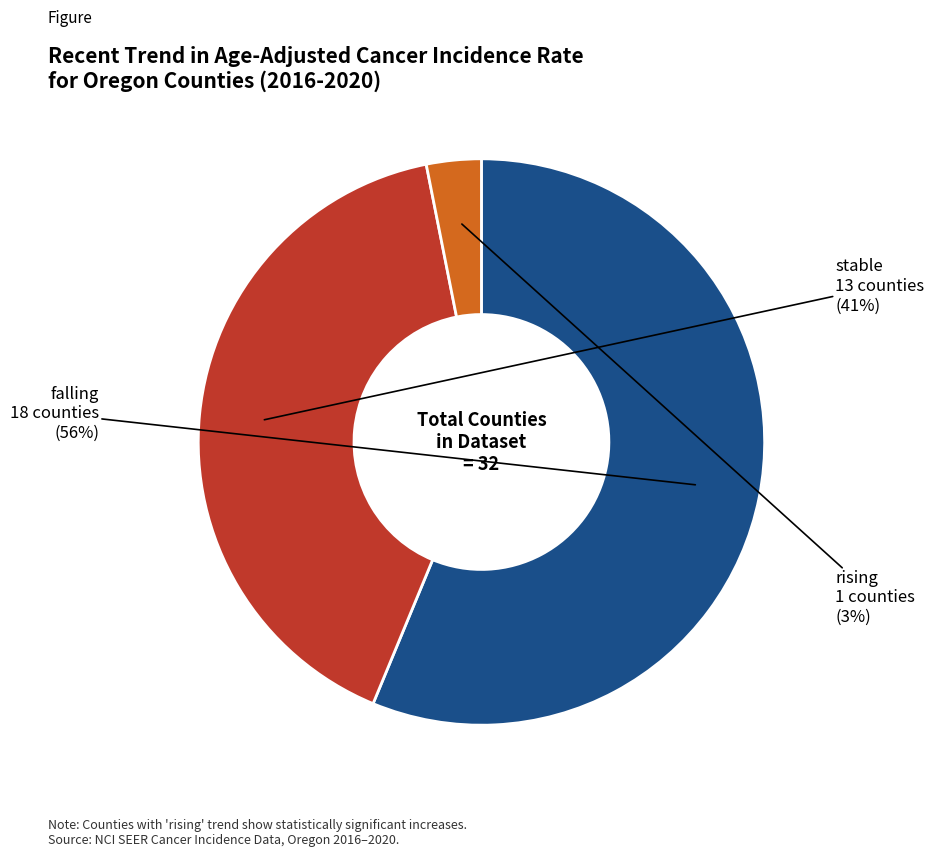

To the nearest percent, what is the difference between the largest and smallest slice percentages?

53%